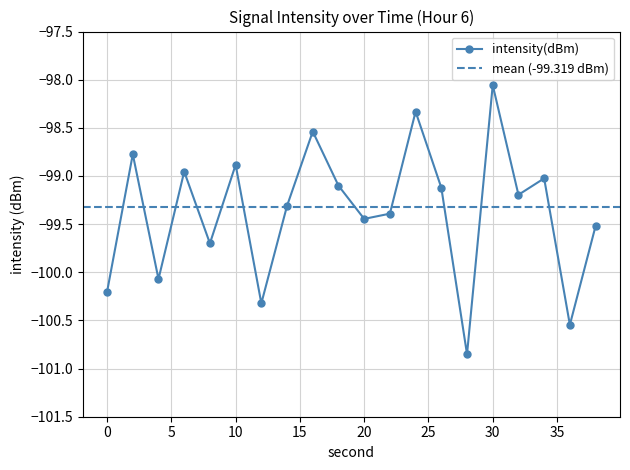

What is the difference between the maximum and minimum values?

2.8